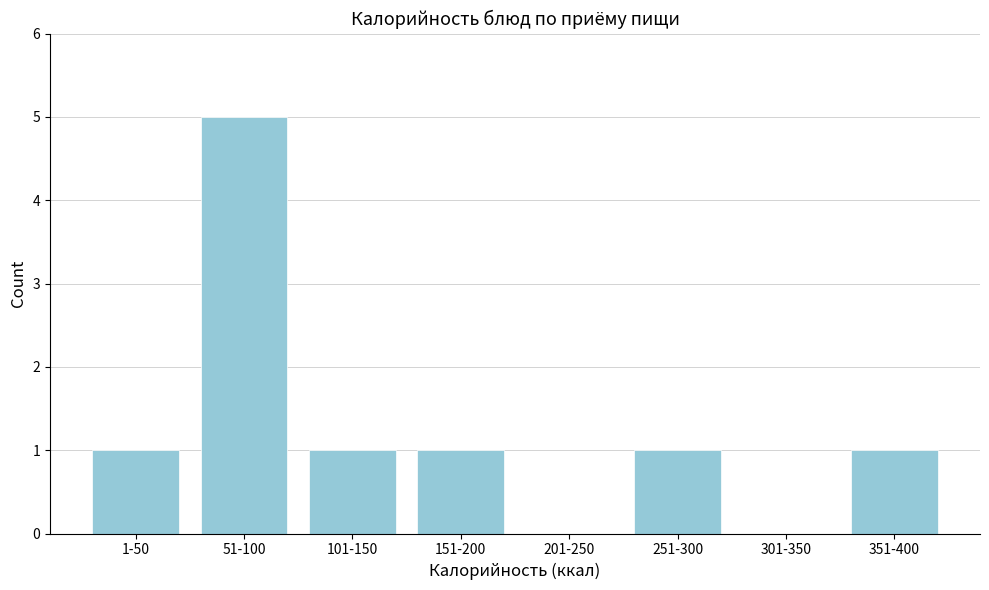

Reading right to left, list all the values displayed in this chart.

351-400=1	301-350=0	251-300=1	201-250=0	151-200=1	101-150=1	51-100=5	1-50=1